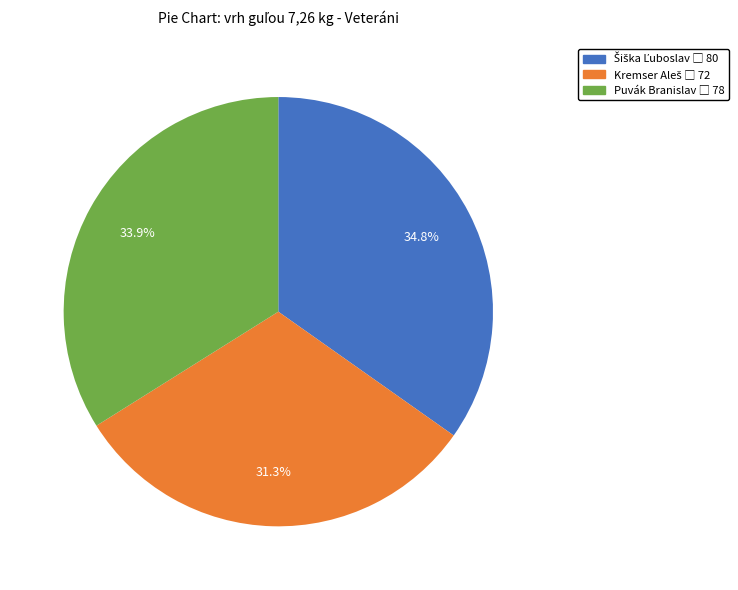

Is there any slice that represents more than half of the pie?

No